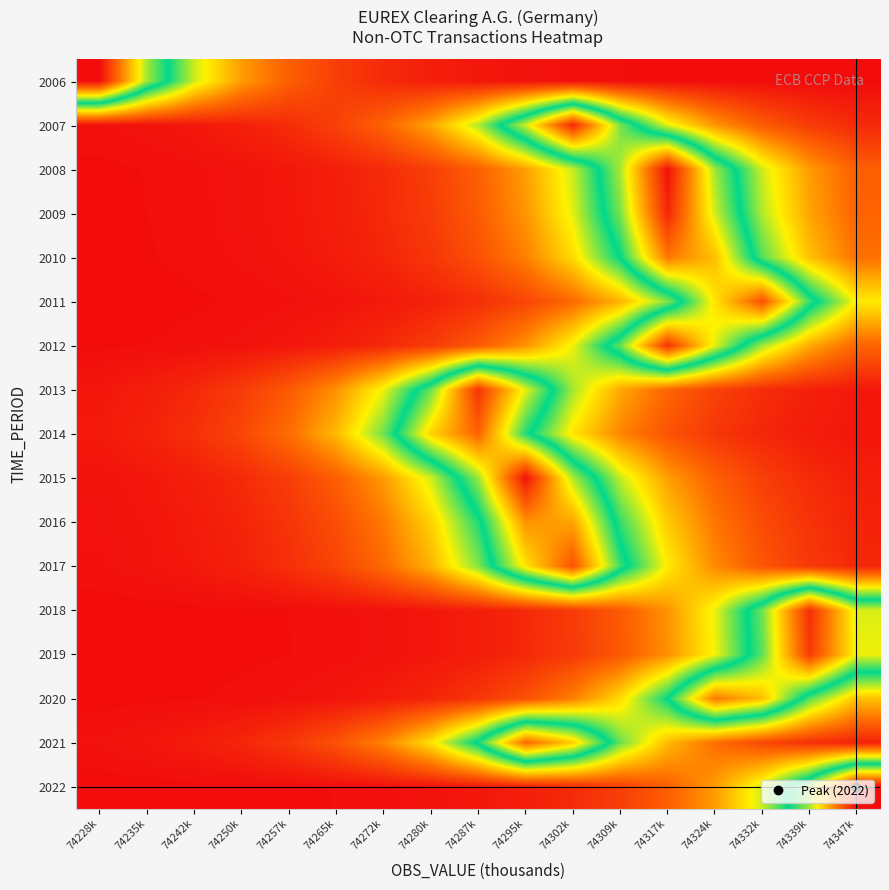

Rank the series at 74280k from lowest to highest value.

2022, 2019, 2018, 2006, 2011, 2020, 2010, 2012, 2009, 2008, 2007, 2017, 2016, 2021, 2015, 2013, 2014